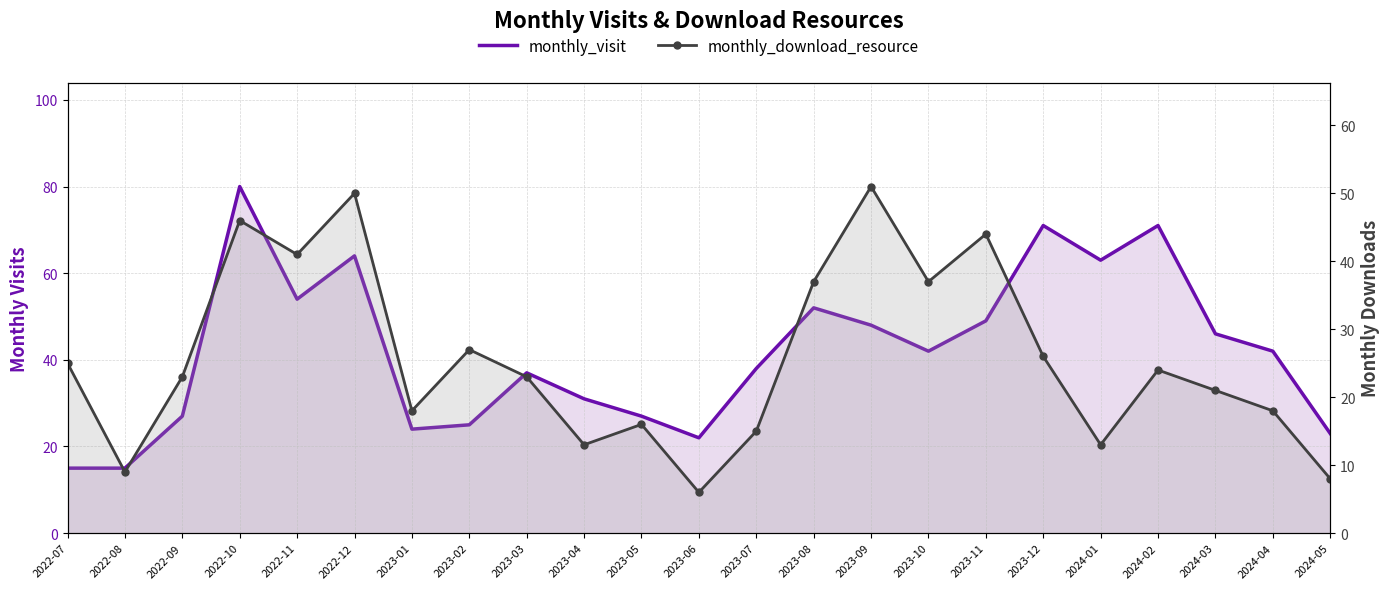

What is the difference between the monthly_download_resource values at 2023-05 and 2023-11?

28